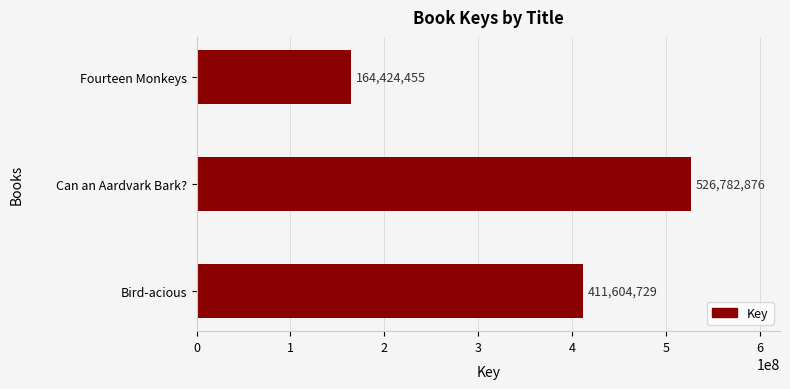

Between Can an Aardvark Bark? and Fourteen Monkeys, which is larger?

Can an Aardvark Bark?